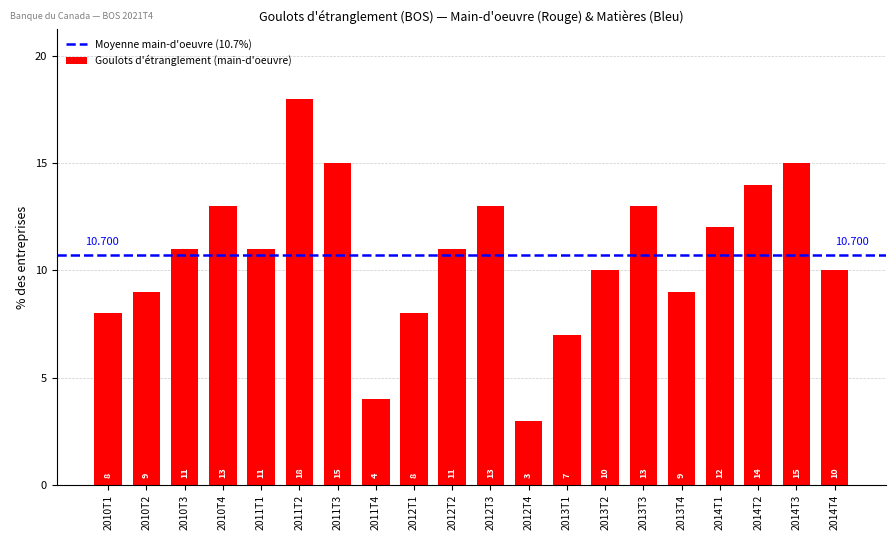

Which category has the highest value across all series?

2011T2